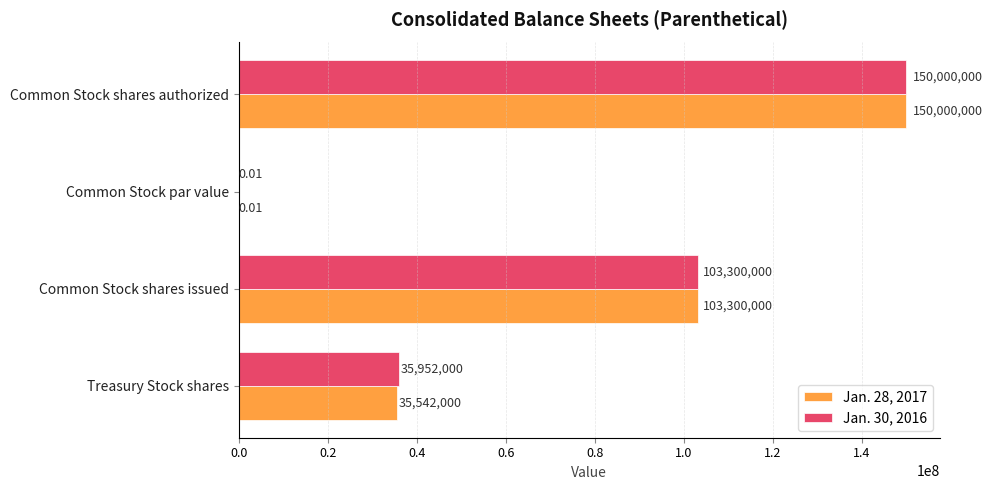

Is the value of Jan. 30, 2016 at Common Stock shares authorized greater than the value of Jan. 28, 2017 at Common Stock shares issued?

Yes